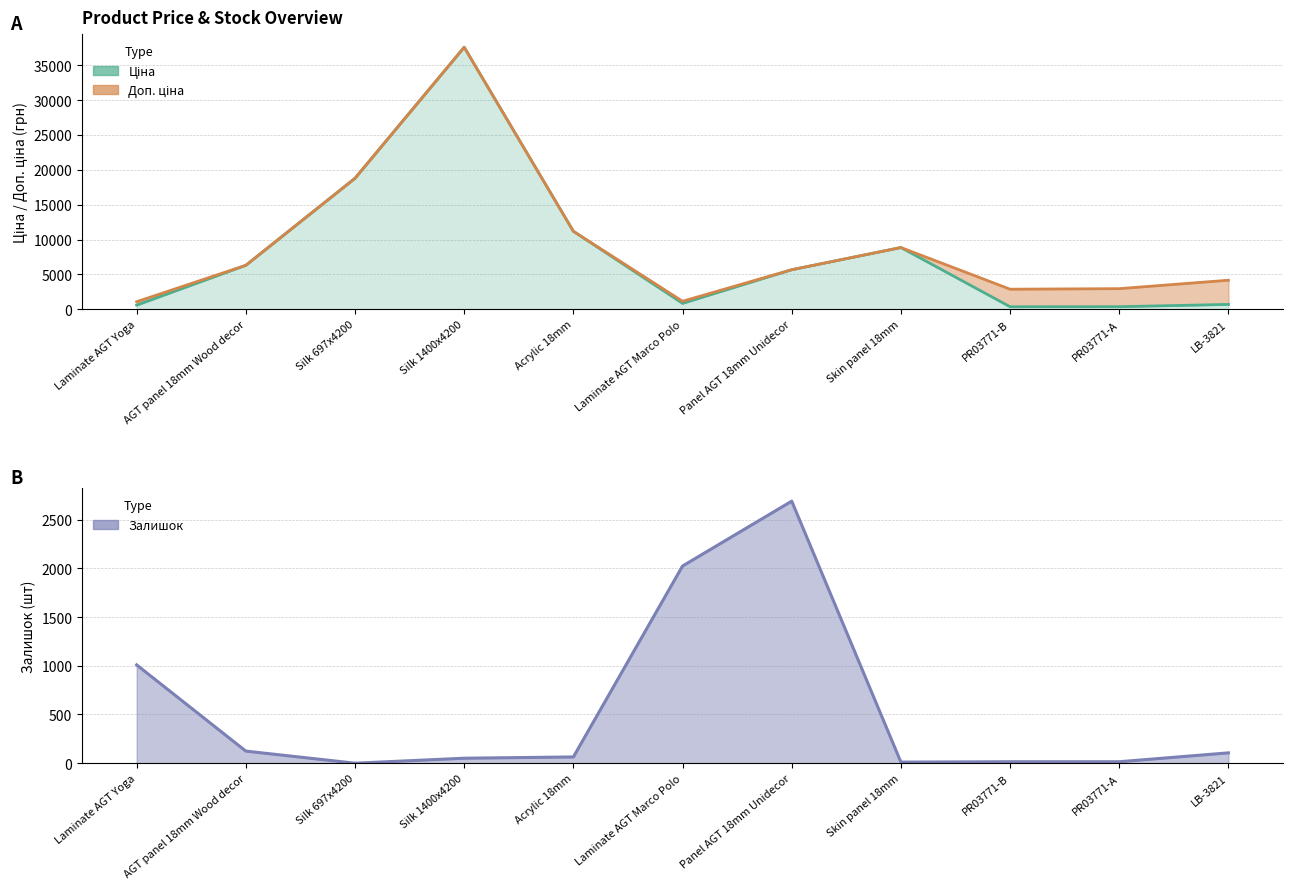

True or false: Залишок has more than 0 interior local peaks.

True